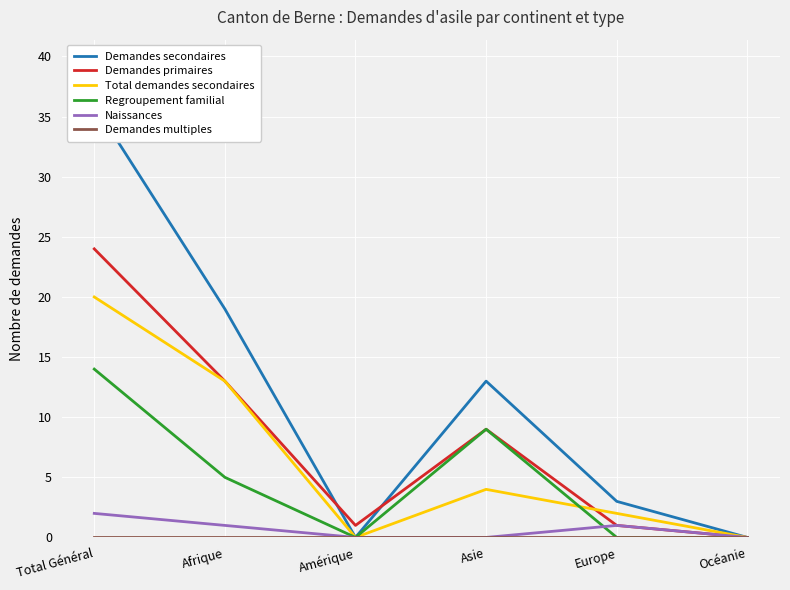

The Naissances series shows -1 at Océanie. True or false?

False